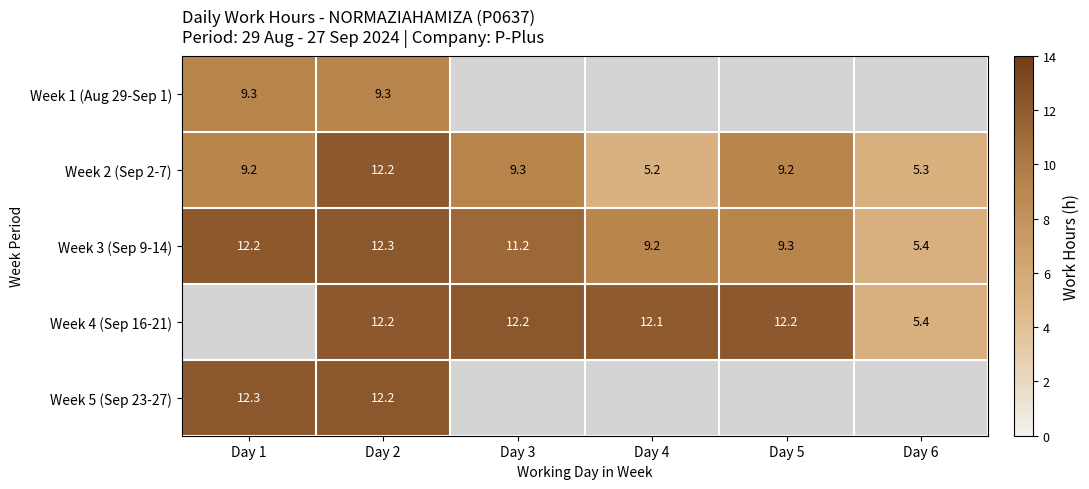

What is the sum of the Week 2 (Sep 2-7) values at Day 1 and Day 3?

18.5